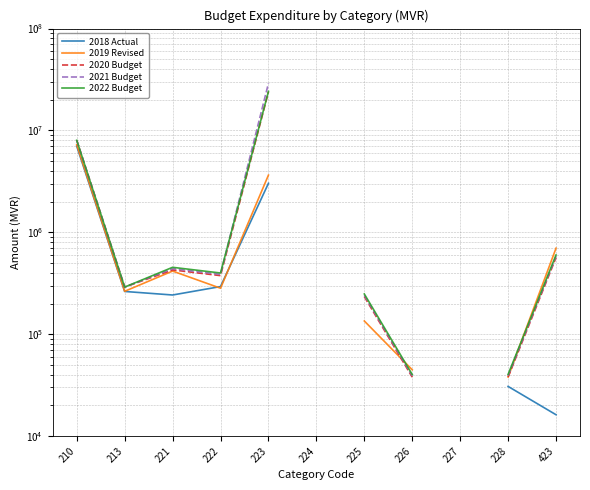

How many data points in 2018 Actual are above 293546?

2